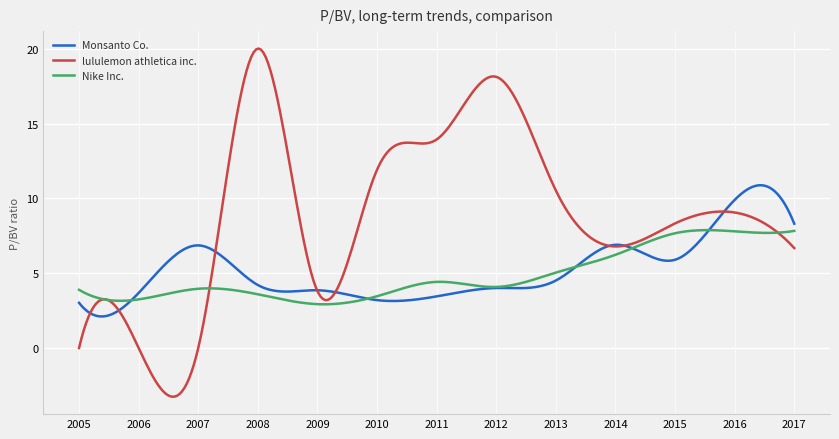

What is the highest value of the Nike Inc. series?

7.9